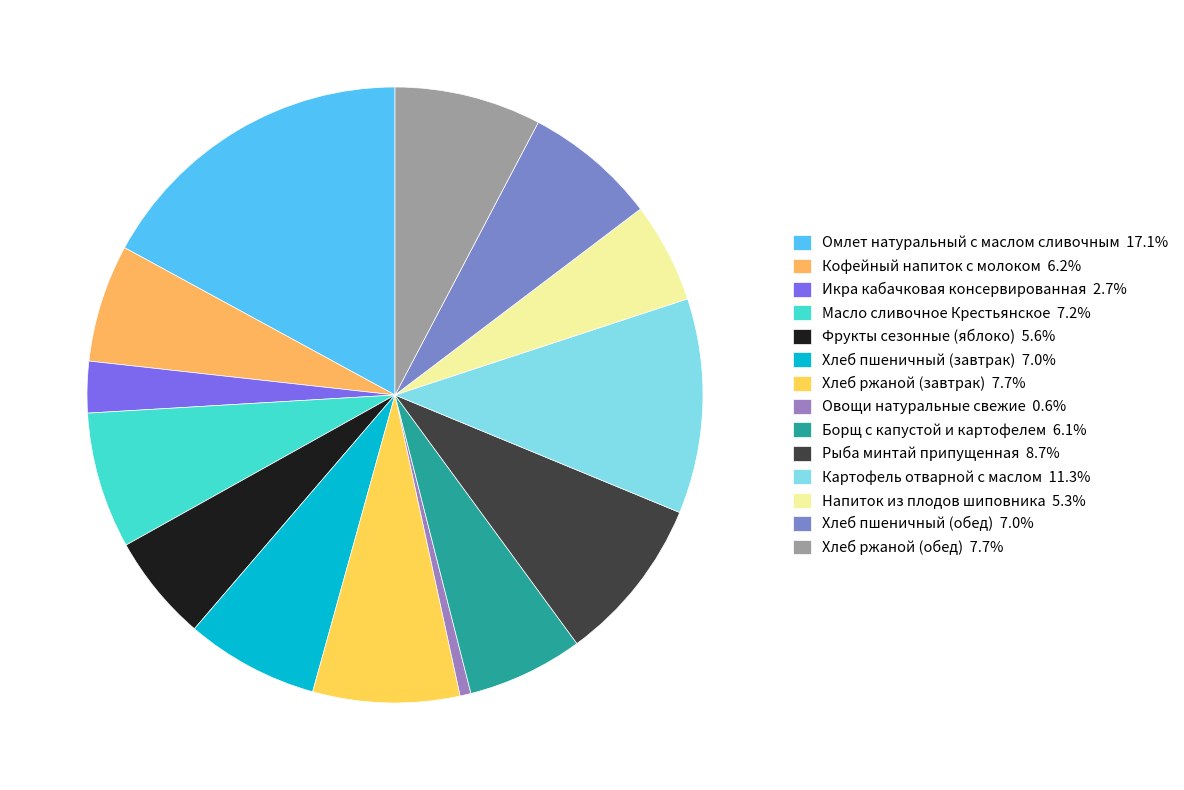

To the nearest percent, what is the combined percentage of Рыба минтай припущенная and Кофейный напиток с молоком?

15%